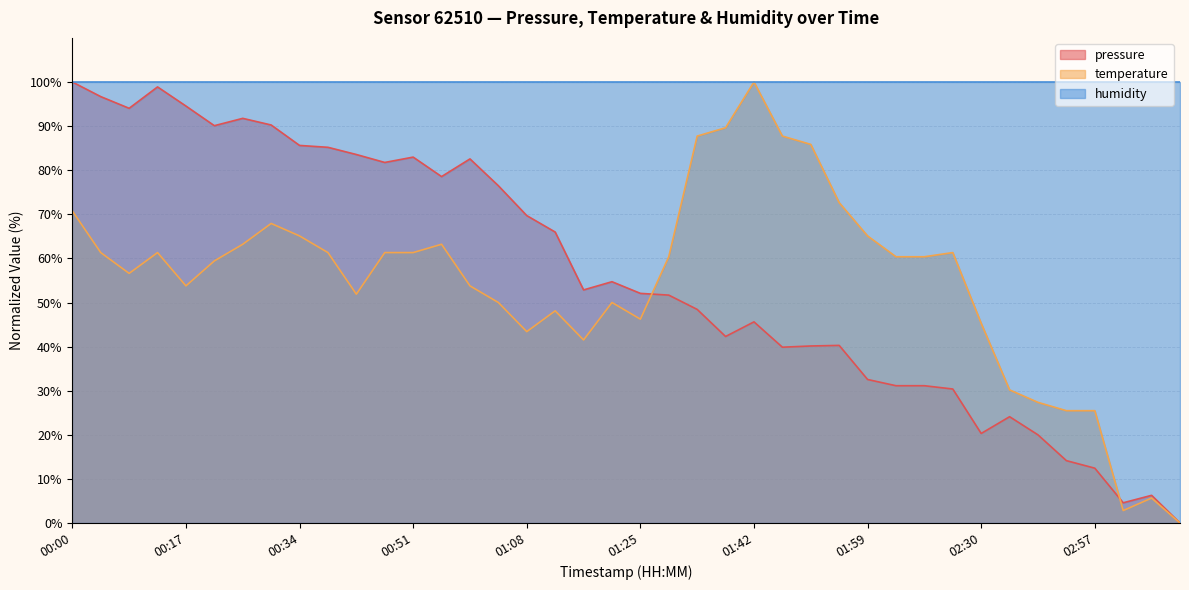

What is the difference between the temperature values at 01:16 and 00:22?

17.9